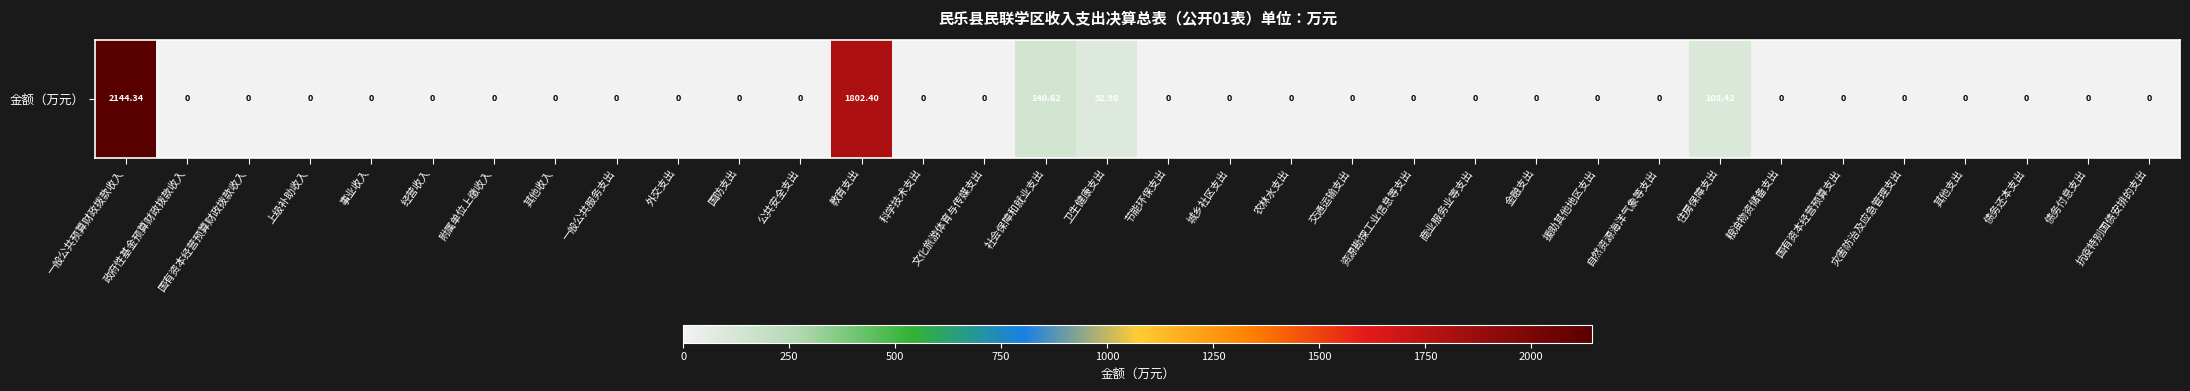

Which has a higher value, 债务还本支出 or 城乡社区支出?

债务还本支出